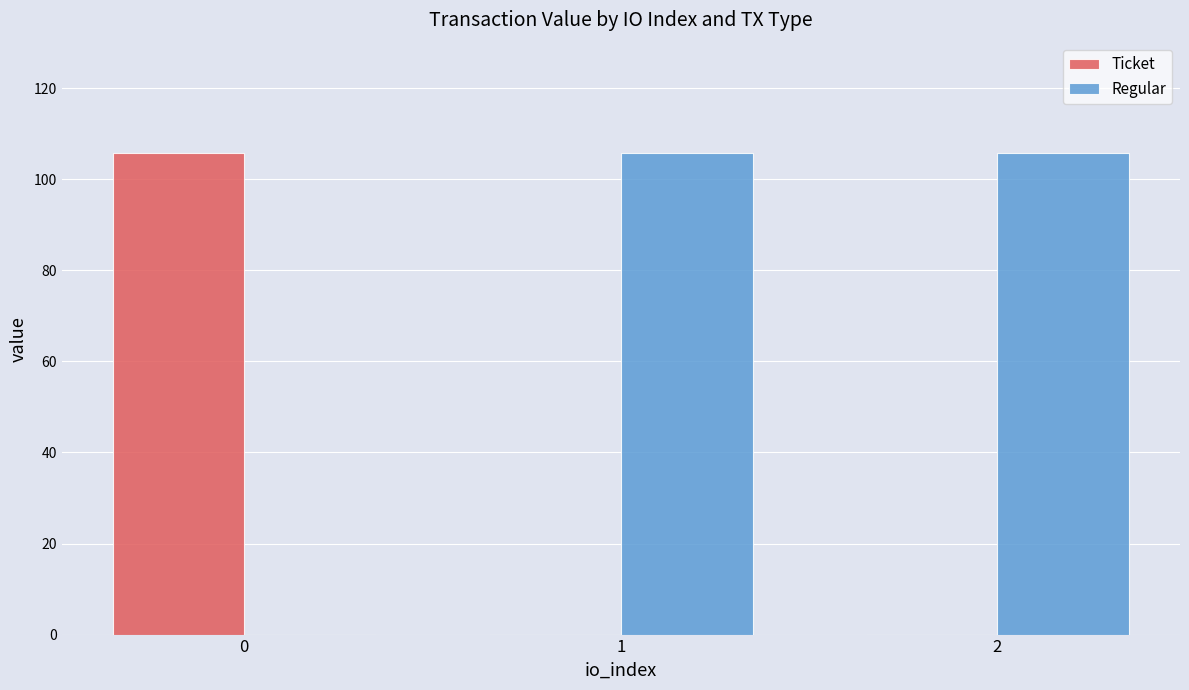

At which label does Regular first exceed 105?

1